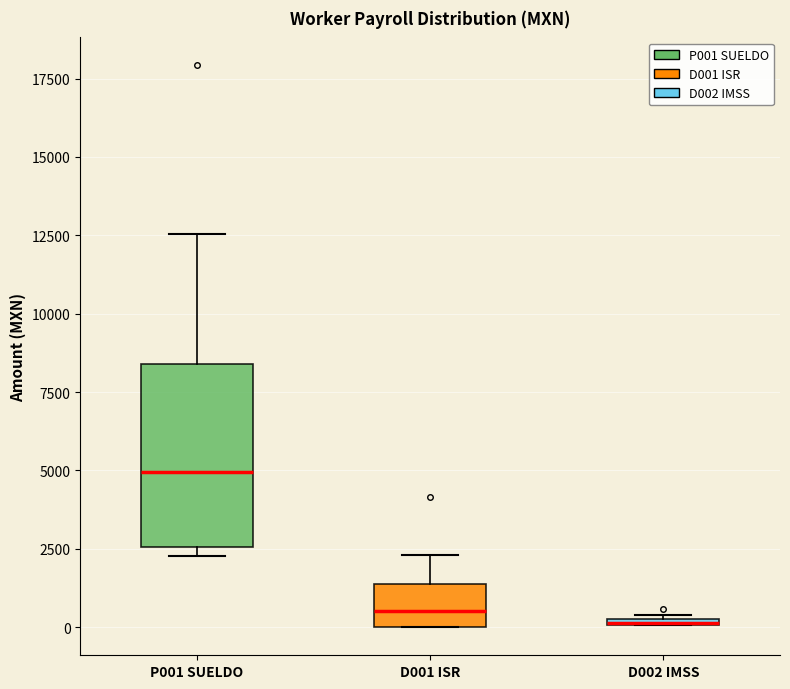

Which box is the tallest, from its lower edge to its upper edge?

P001 SUELDO